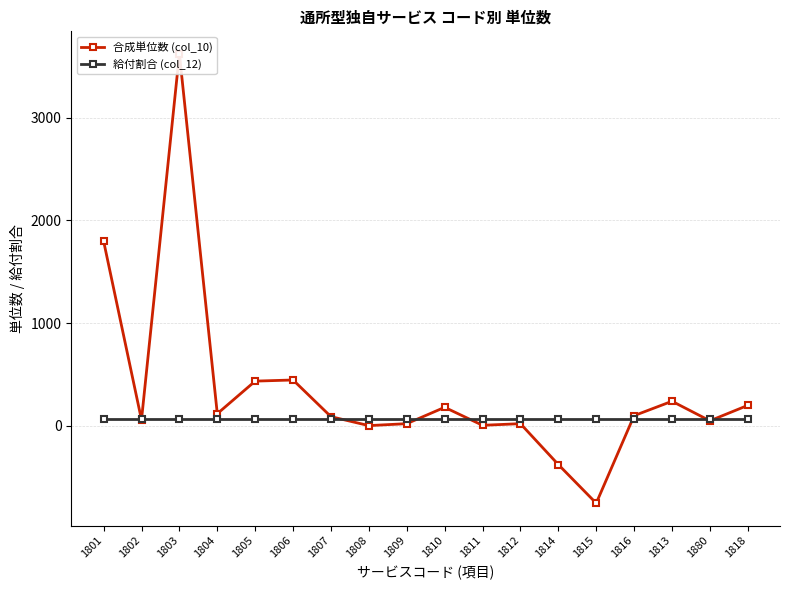

After their last crossing, which series has the higher values: 合成単位数 (col_10) or 給付割合 (col_12)?

合成単位数 (col_10)